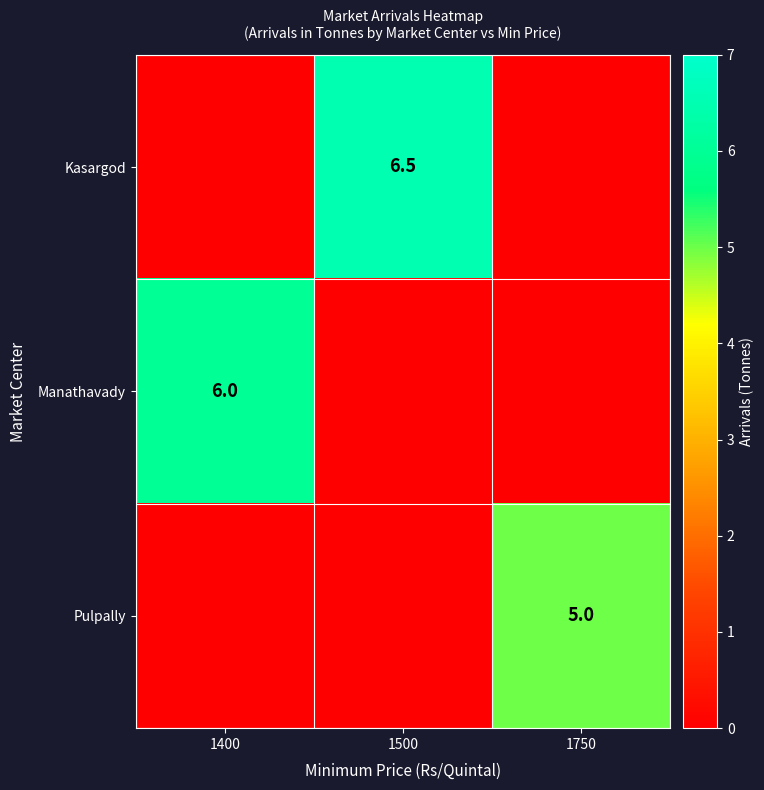

True or false: Manathavady has a value of 6.0 at 1400.

True